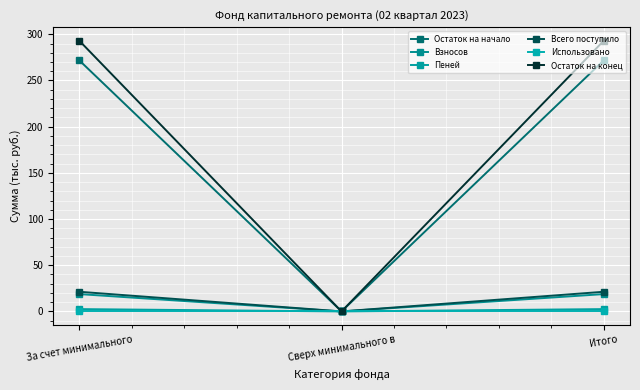

How many values in the Пеней series are below 2?

1